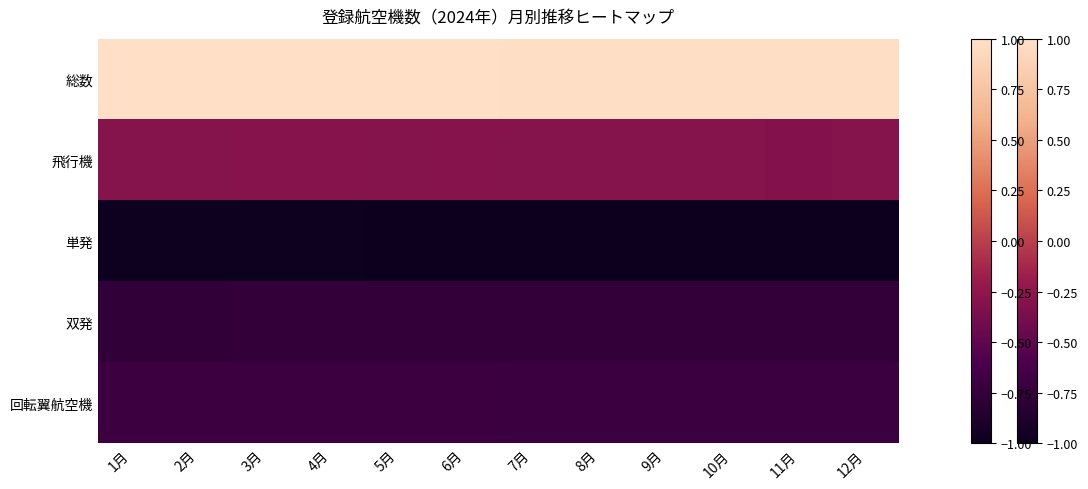

Count the number of categories in the chart.

12